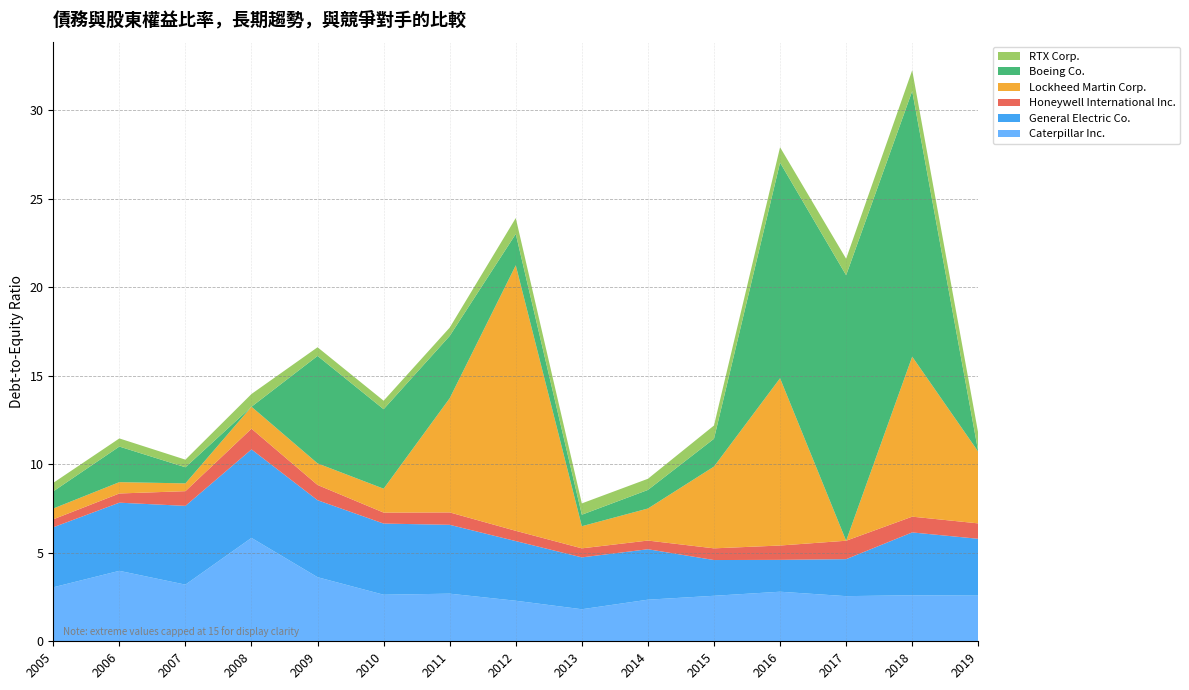

At which category is the sum across all series the highest?

2018